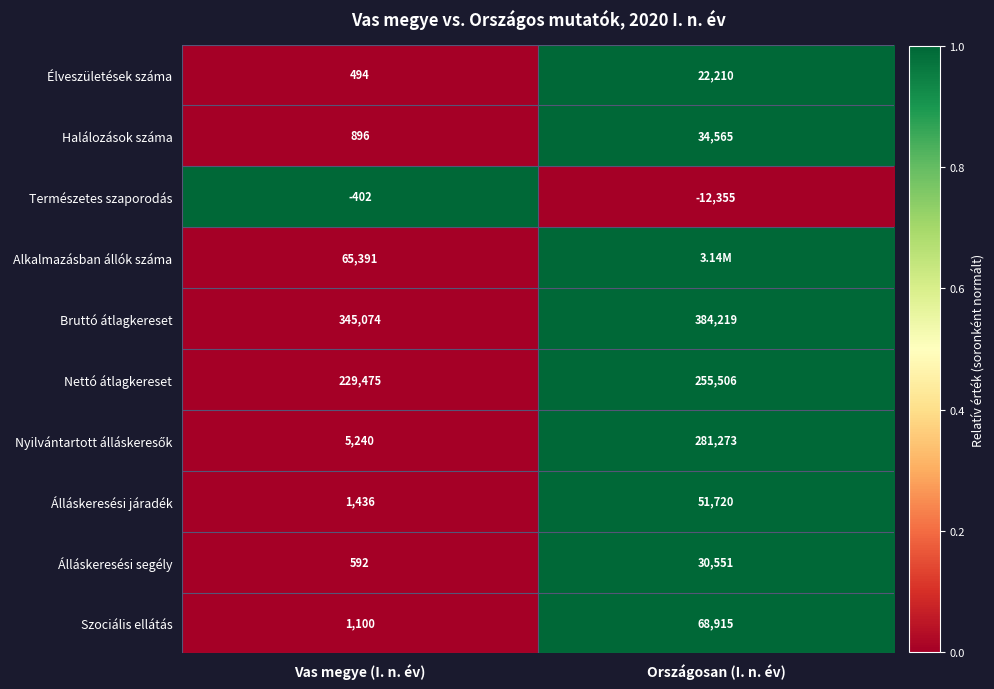

What is the spread (max minus min) of values at Vas megye (I. n. év)?

345476